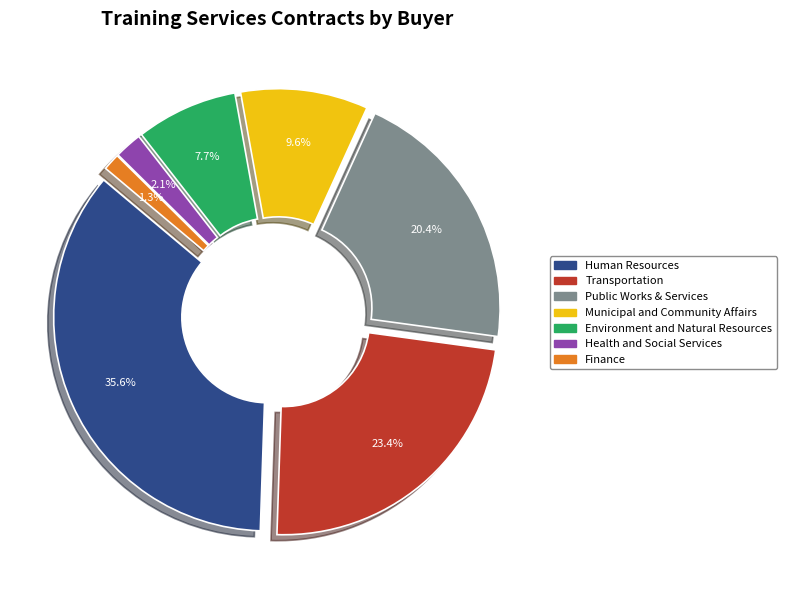

Is the sum of Municipal and Community Affairs and Environment and Natural Resources greater than half?

No